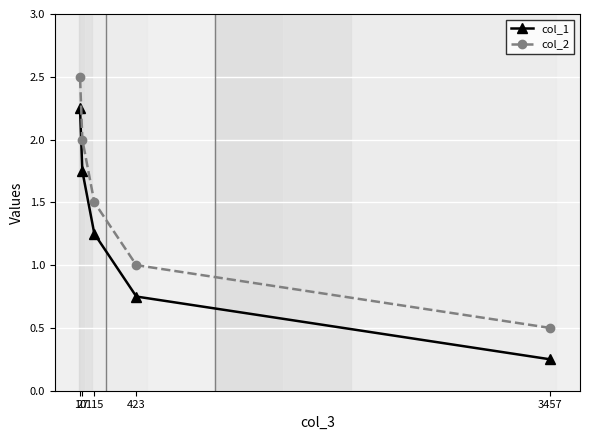

At which label does col_2 reach its peak?

10